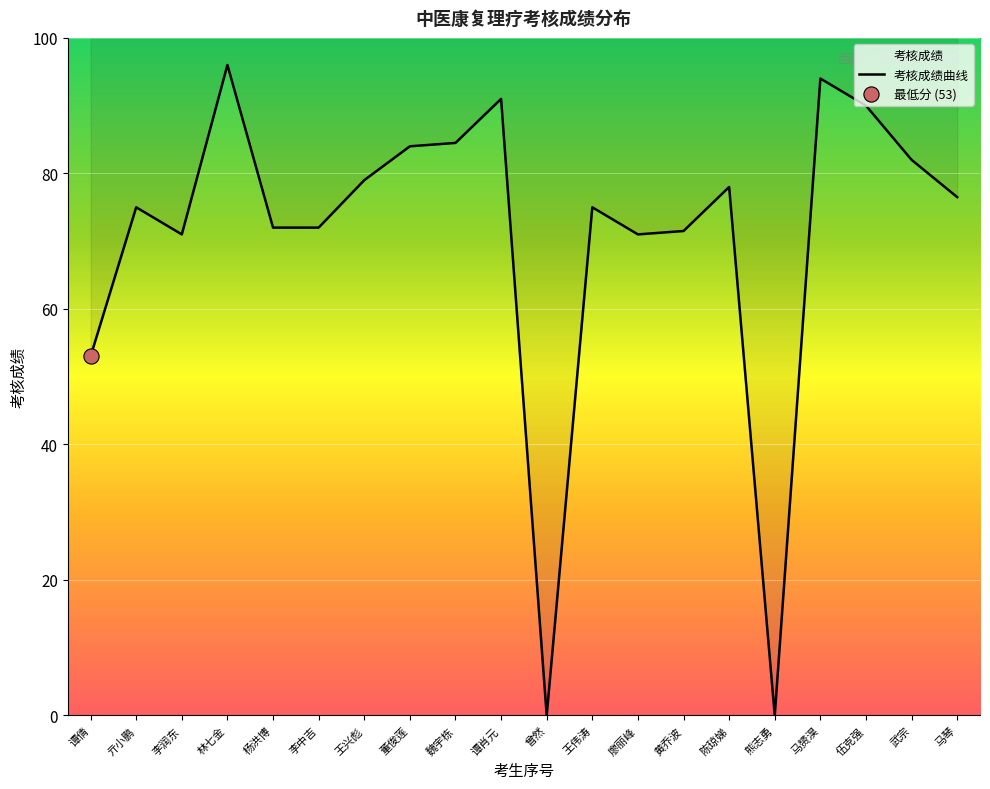

Approximately how many times larger is the value at 董俊莲 compared to 李中吉?

1.2